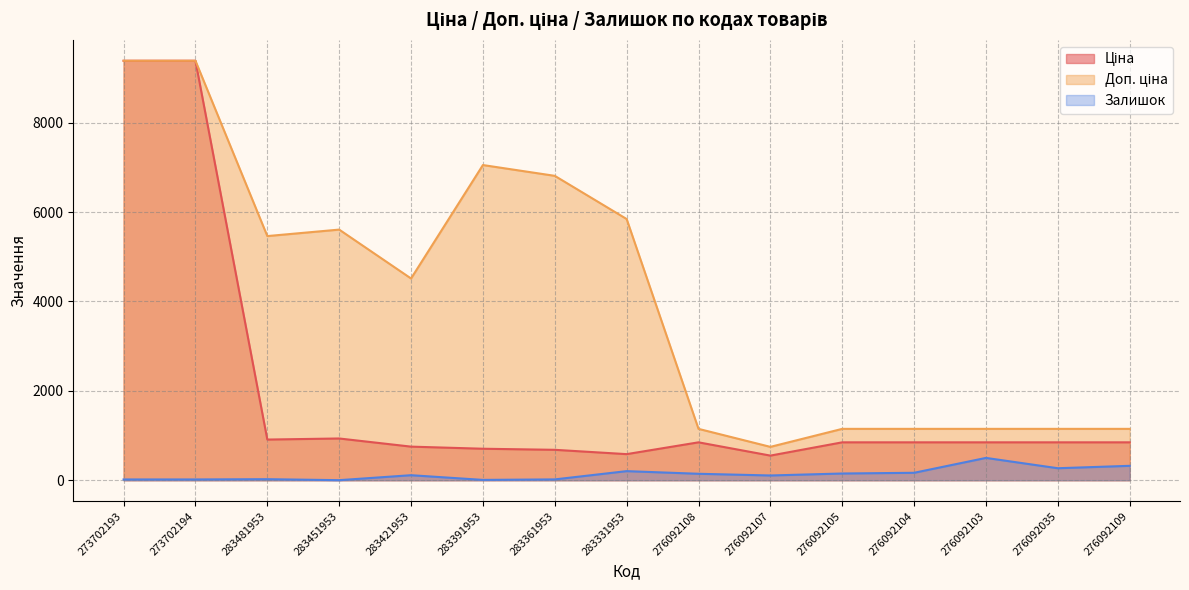

True or false: Доп. ціна and Залишок cross at least once.

False